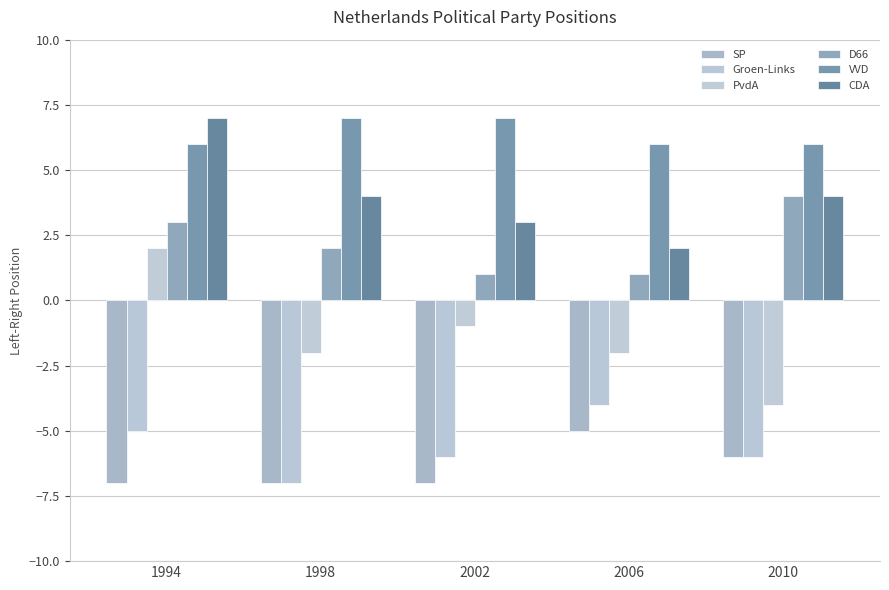

What is the sum of the D66 values at 2010 and 2006?

5